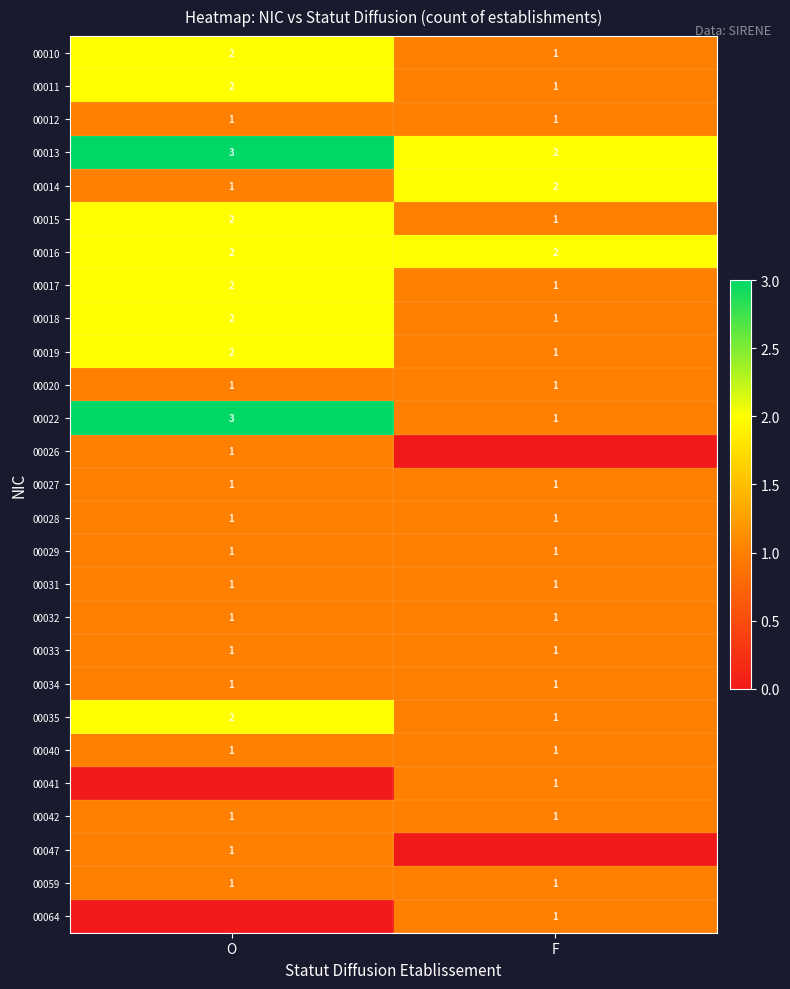

What is the difference between the highest and lowest values at O?

3